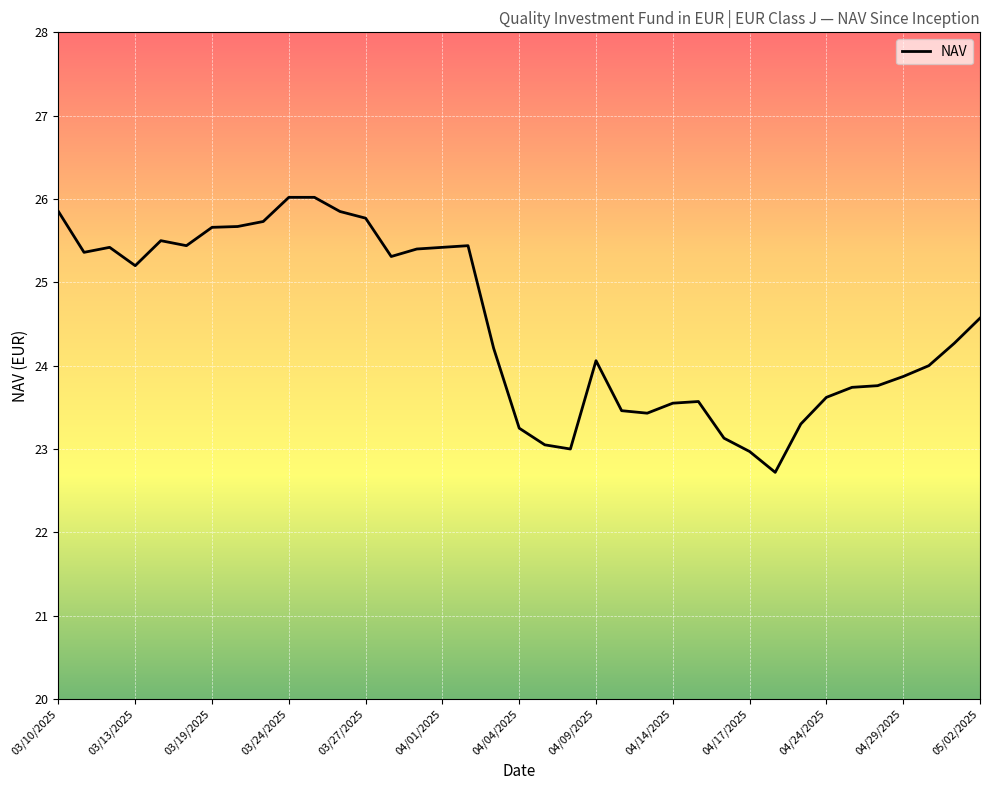

What is the difference between the maximum and minimum values?

3.3